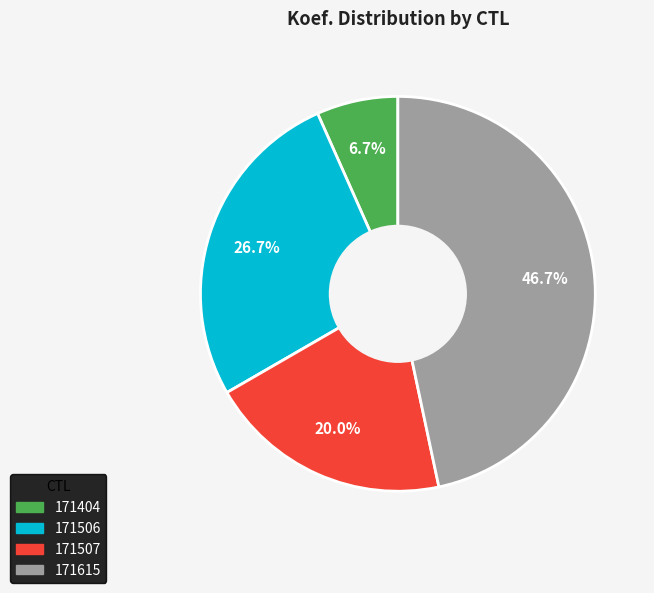

To the nearest percent, what is the difference between the largest and smallest slice percentages?

40%